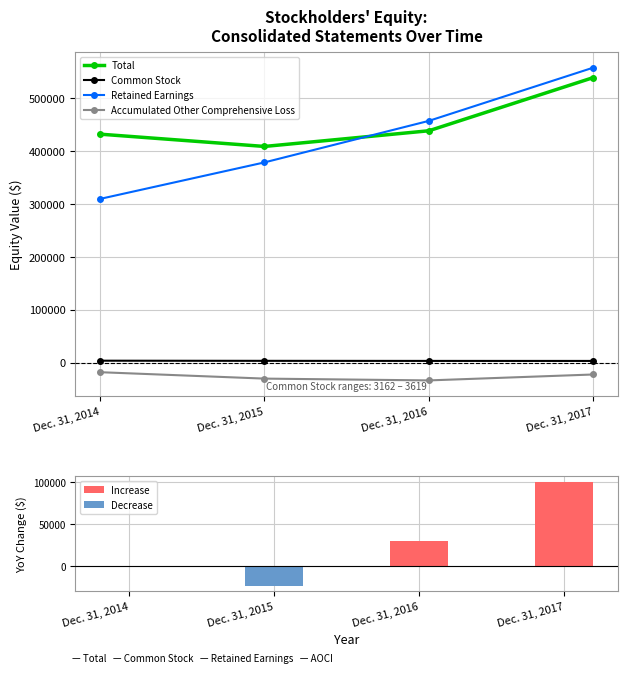

What is the difference between the highest and lowest values at Dec. 31, 2015?

439249